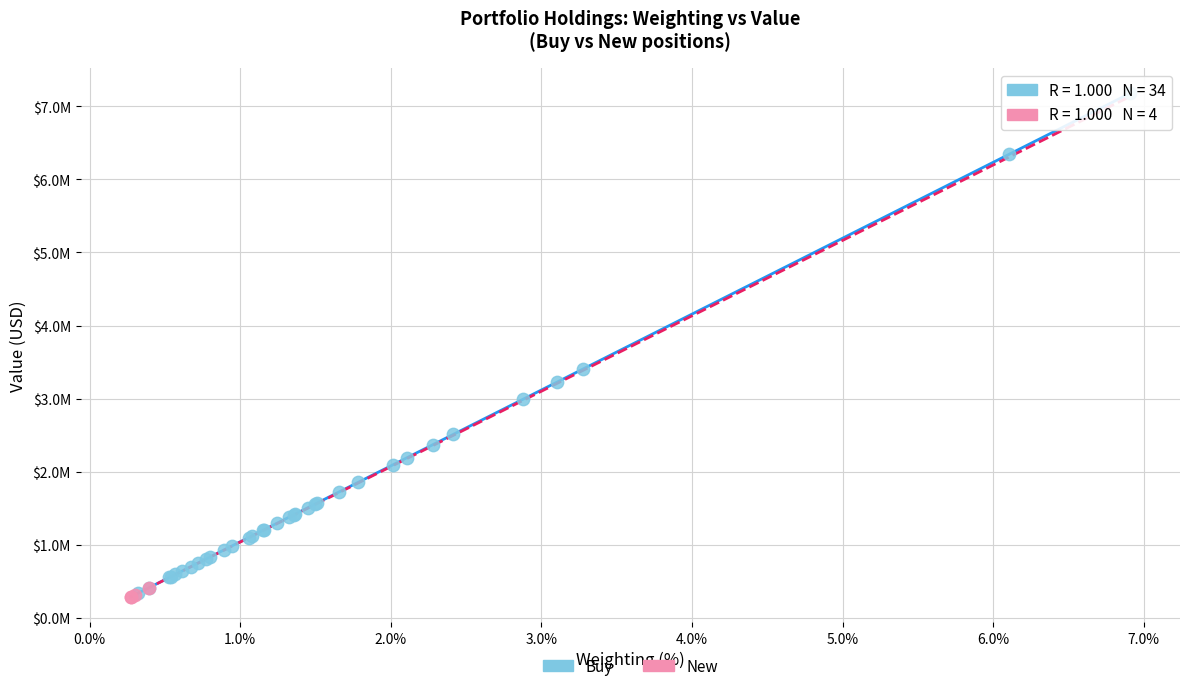

What are all the series names shown in the legend?

Buy, New